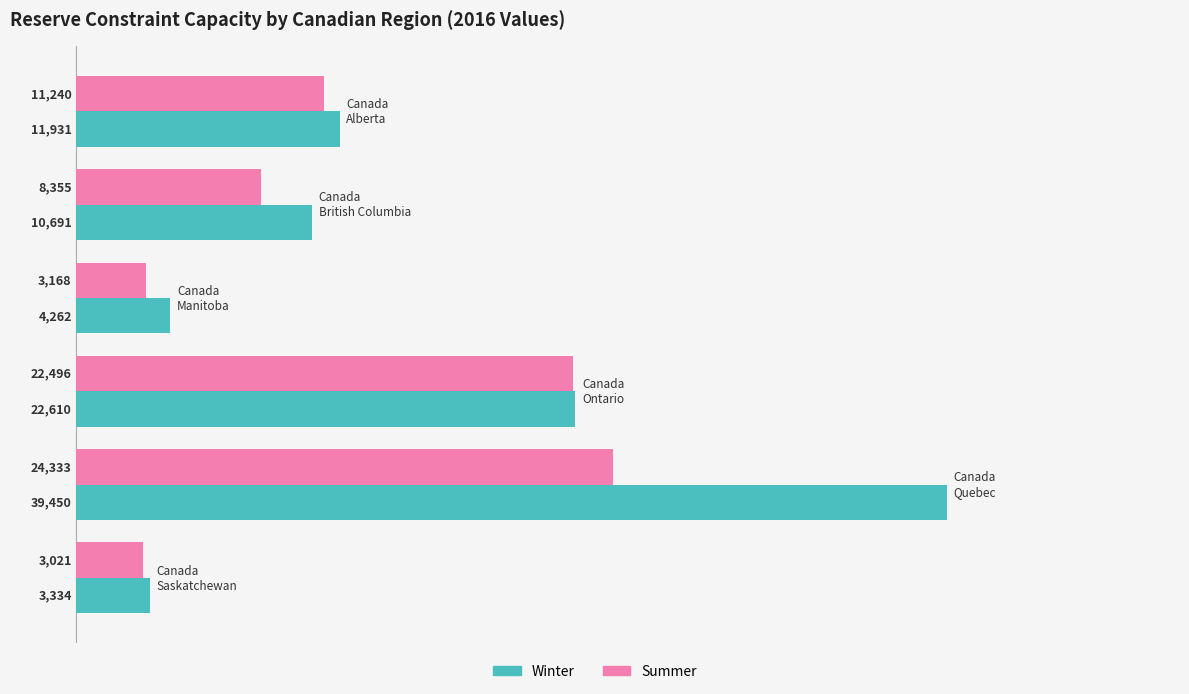

Which series has the widest spread of values?

Winter